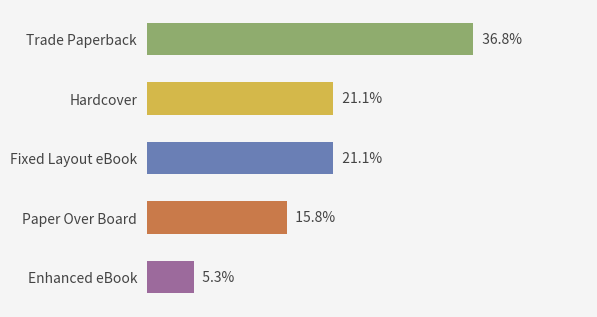

Are the bars horizontal?

Yes